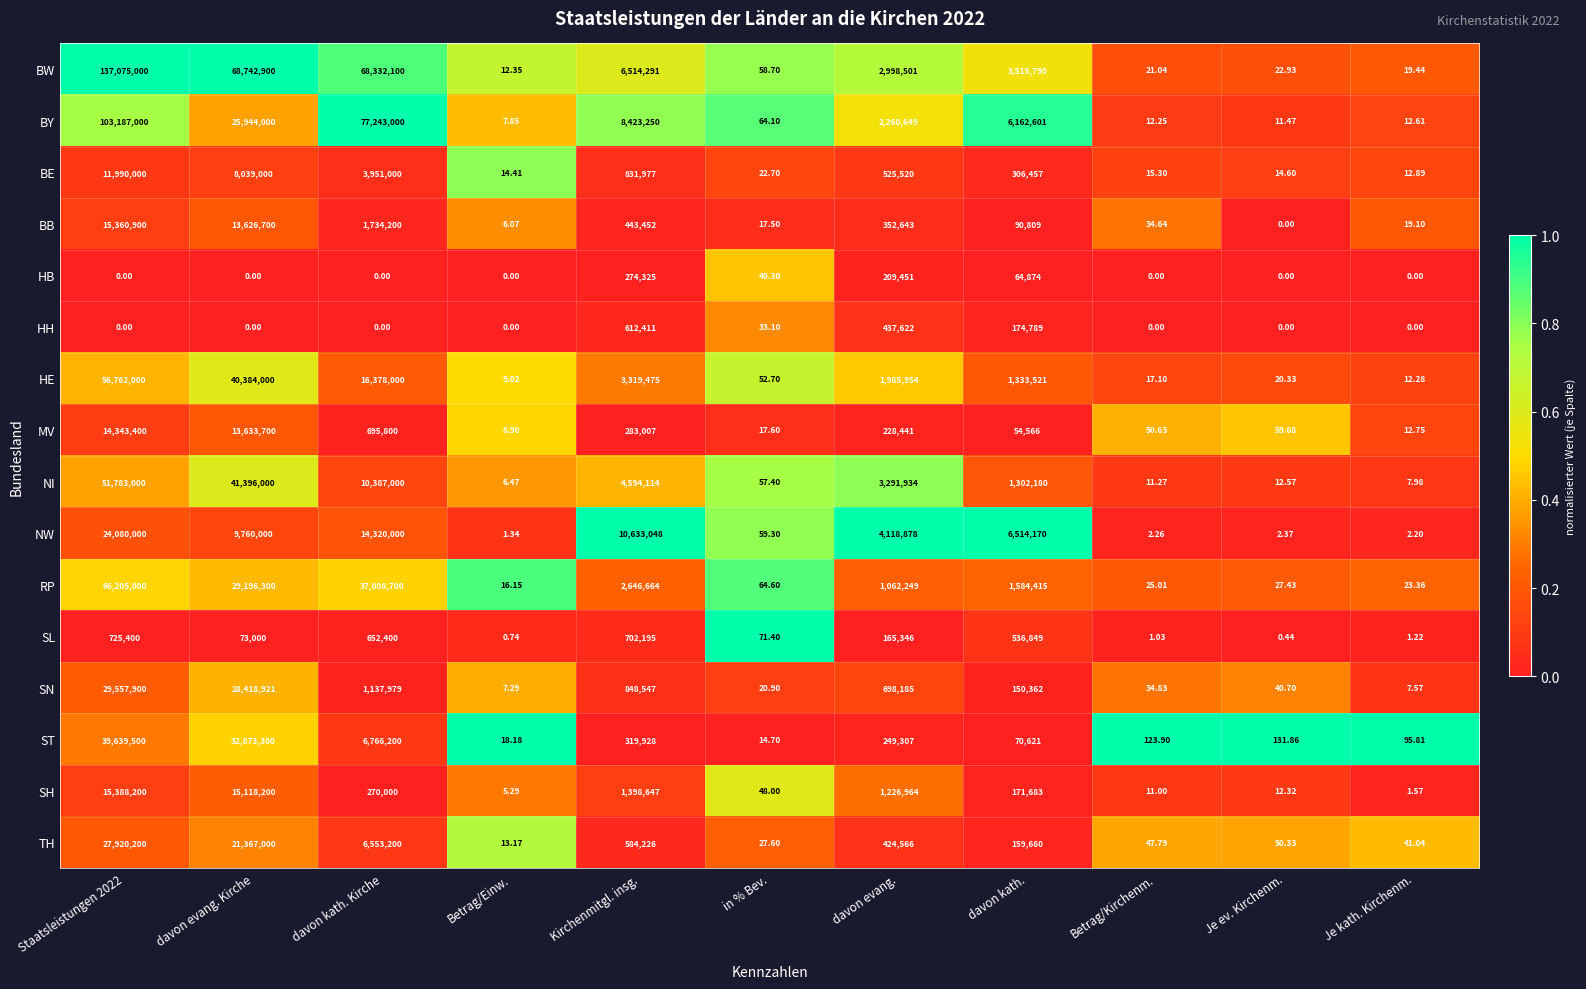

Which series has the largest total across all categories?

BW